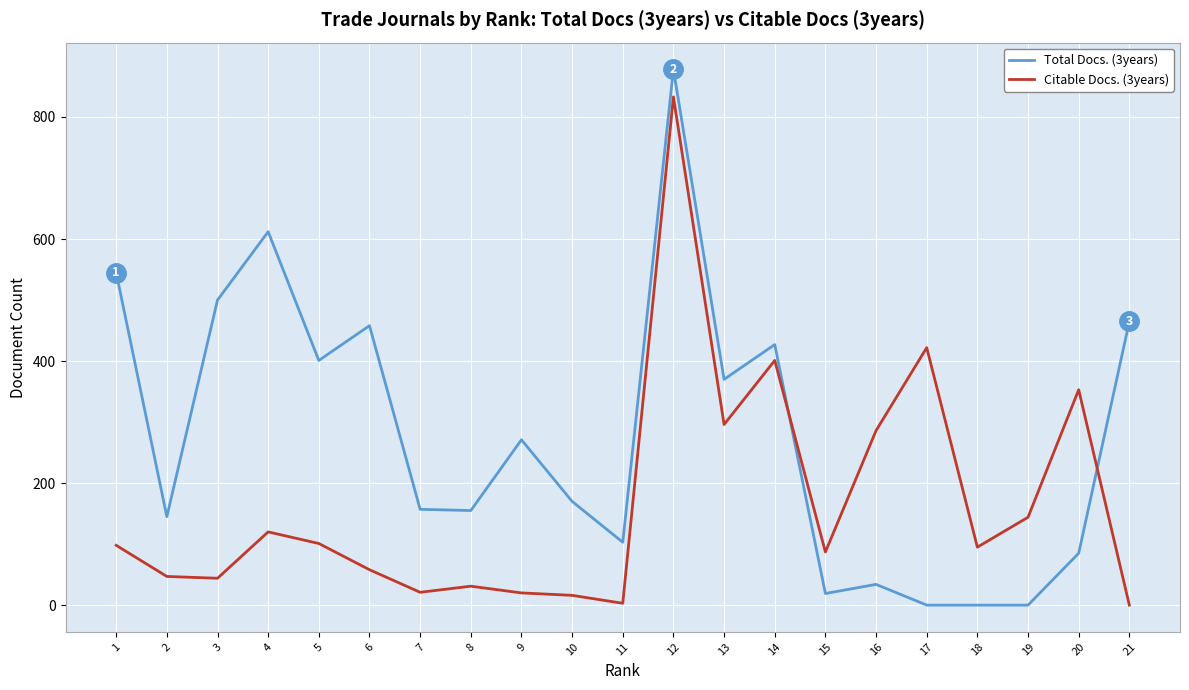

List the series in order of their peak value, lowest first.

Citable Docs. (3years), Total Docs. (3years)